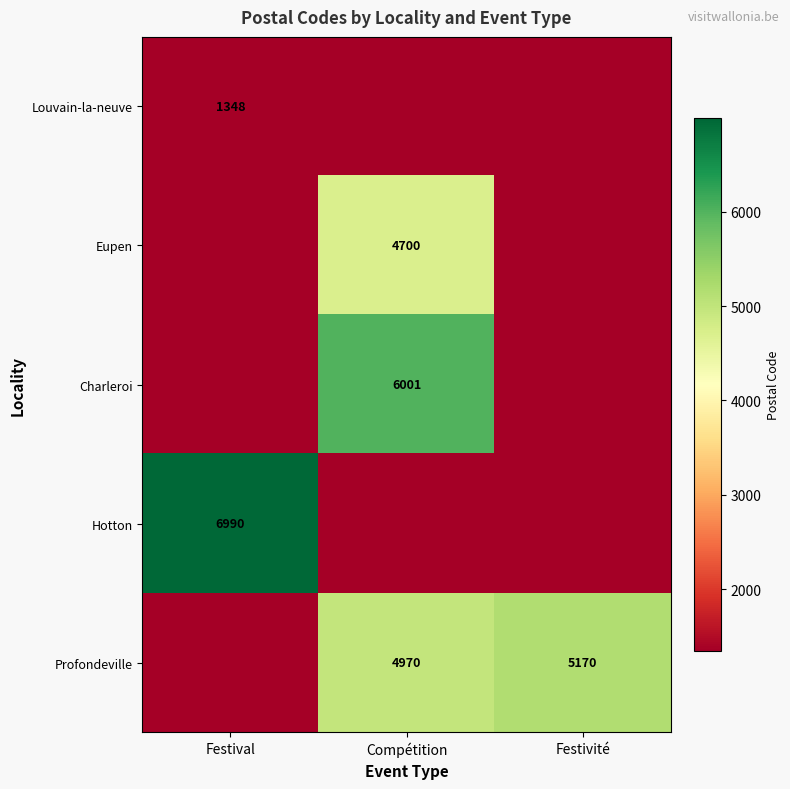

Is it true that Profondeville equals 4970 at Compétition?

True